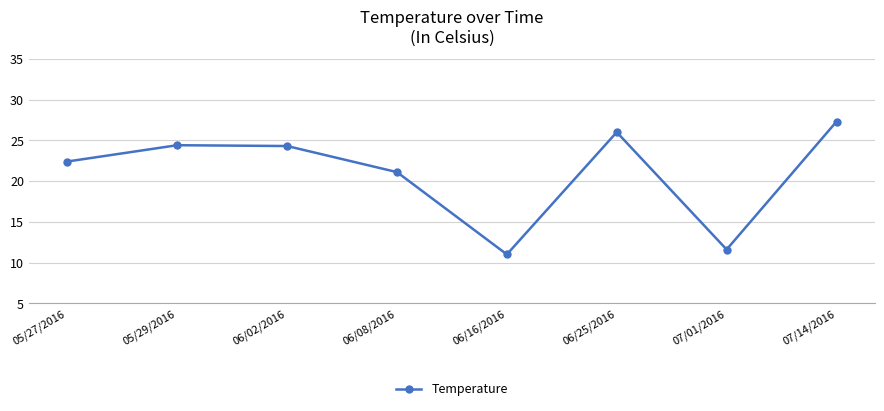

The value at 07/14/2016 is 11.1. True or false?

False